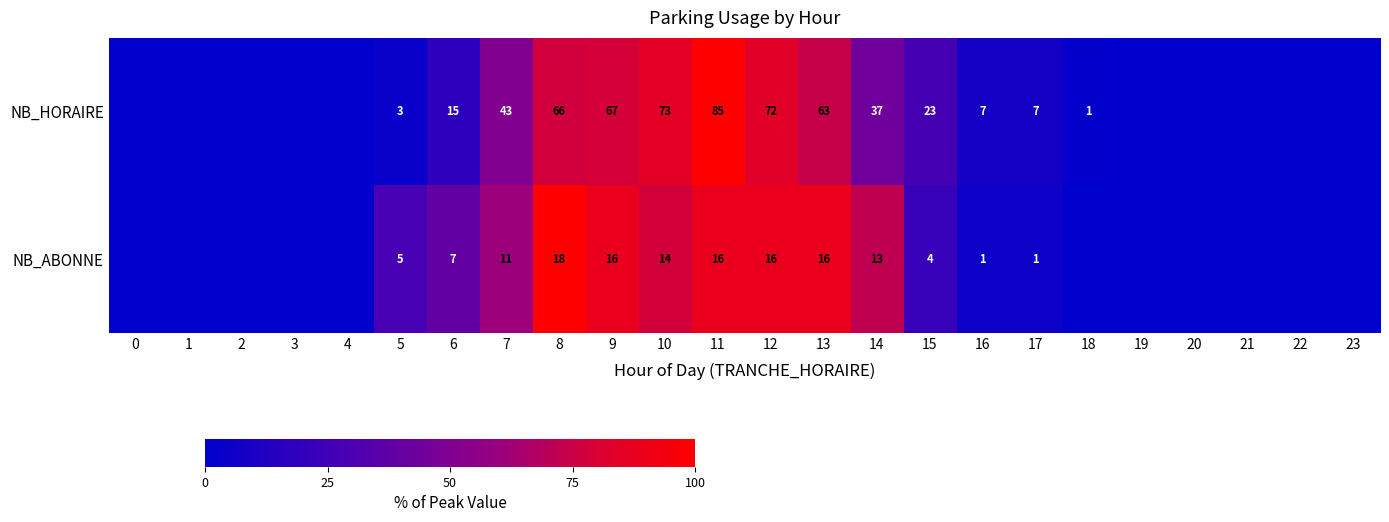

The value of NB_ABONNE at 7 is 2. True or false?

False